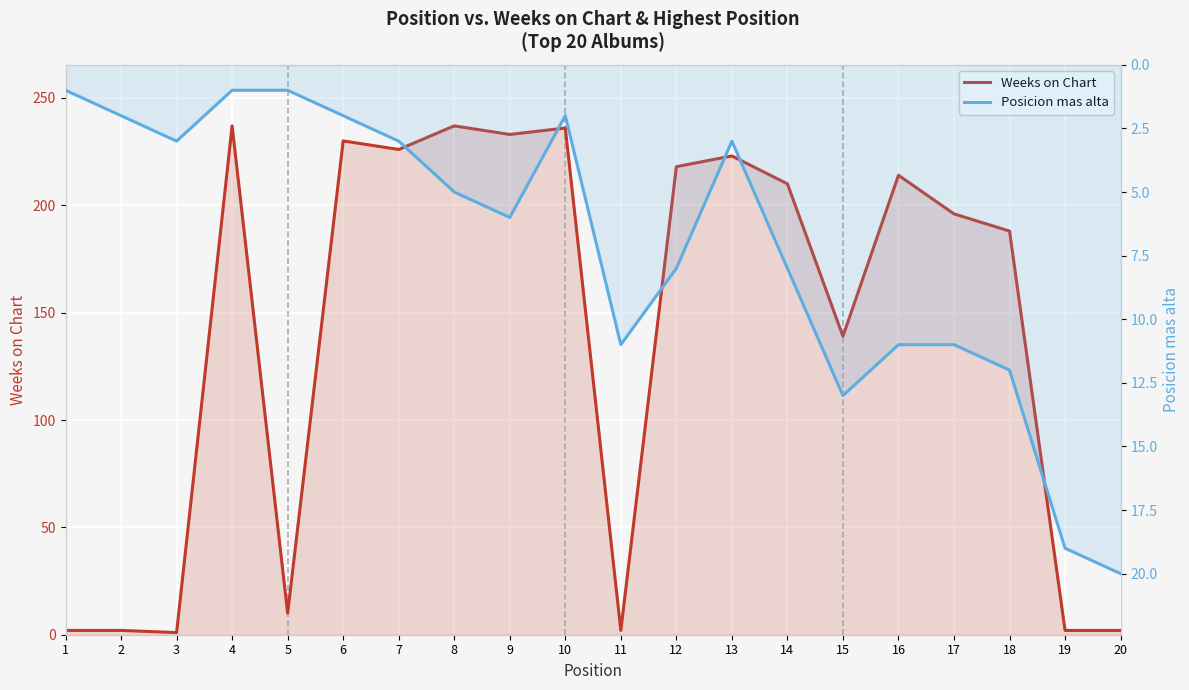

At which category is the sum across all series the highest?

8